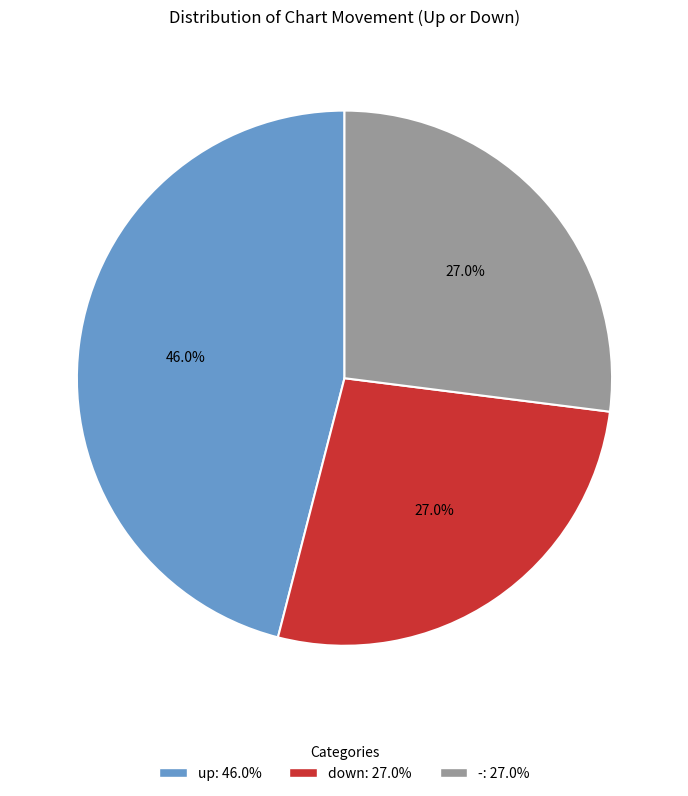

The down slice represents 20% of the pie. True or false?

False